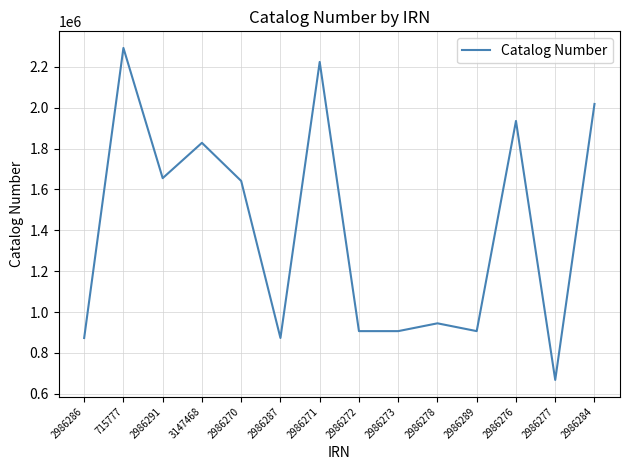

What is the change in value from 715777 to 2986276?

-357361